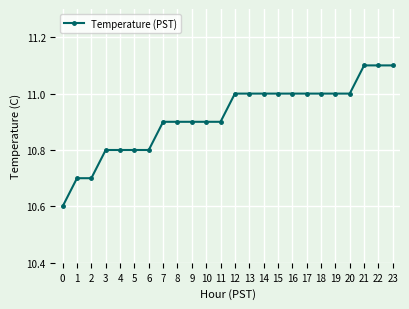

What is the greatest value displayed?

11.1